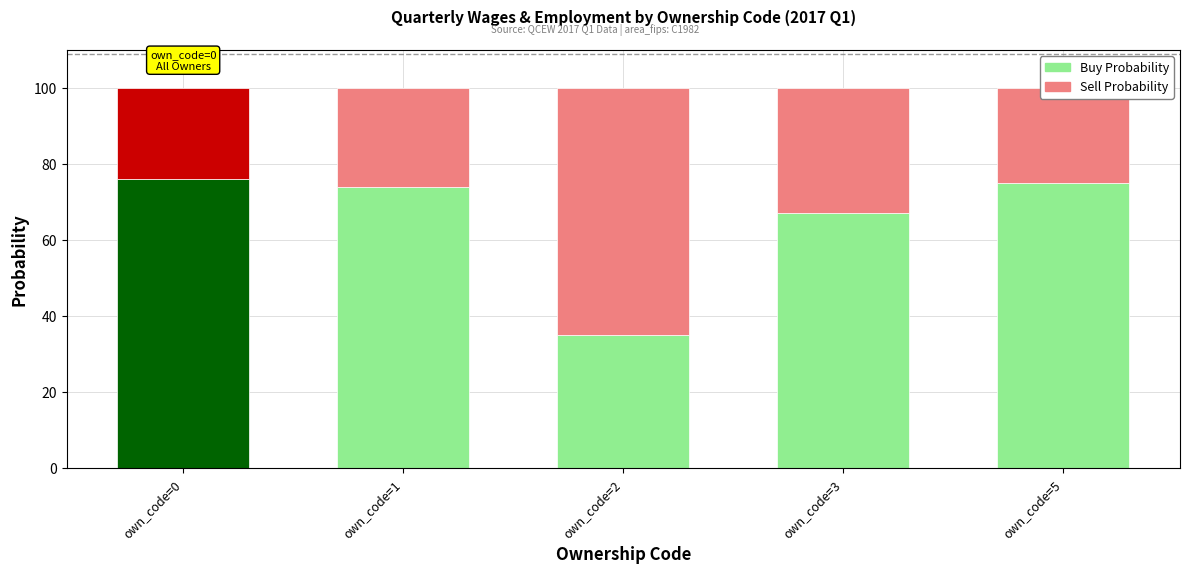

What is the total value across all series at own_code=5?

100